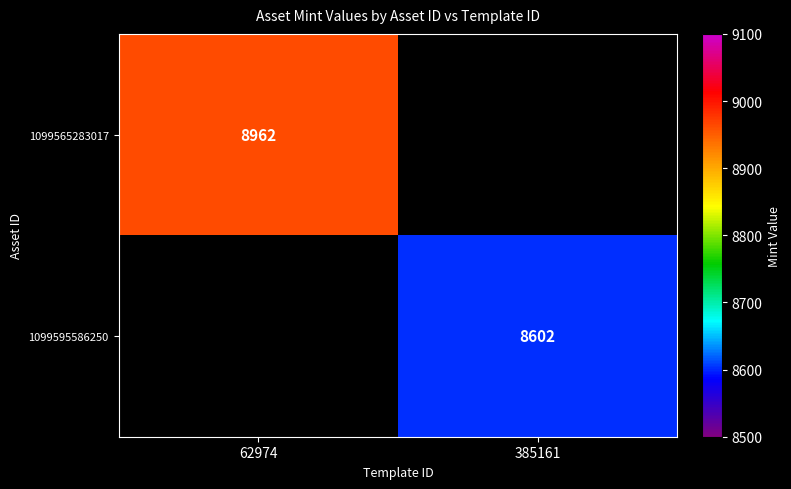

What is the approximate value of 1099565283017 at 62974?

8962.0